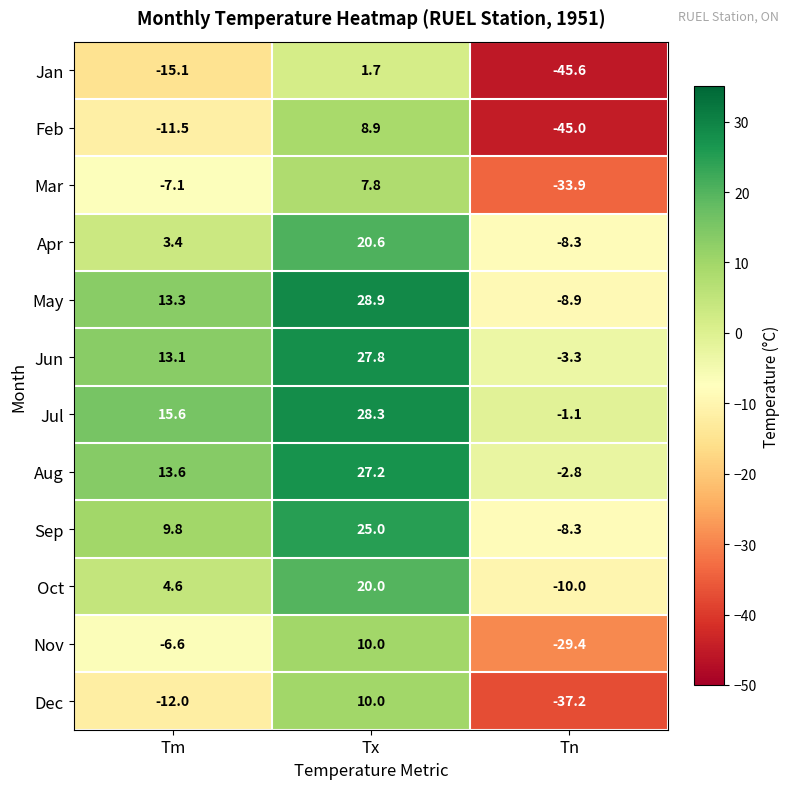

List the labels in order of Oct value, largest first.

Tx, Tm, Tn